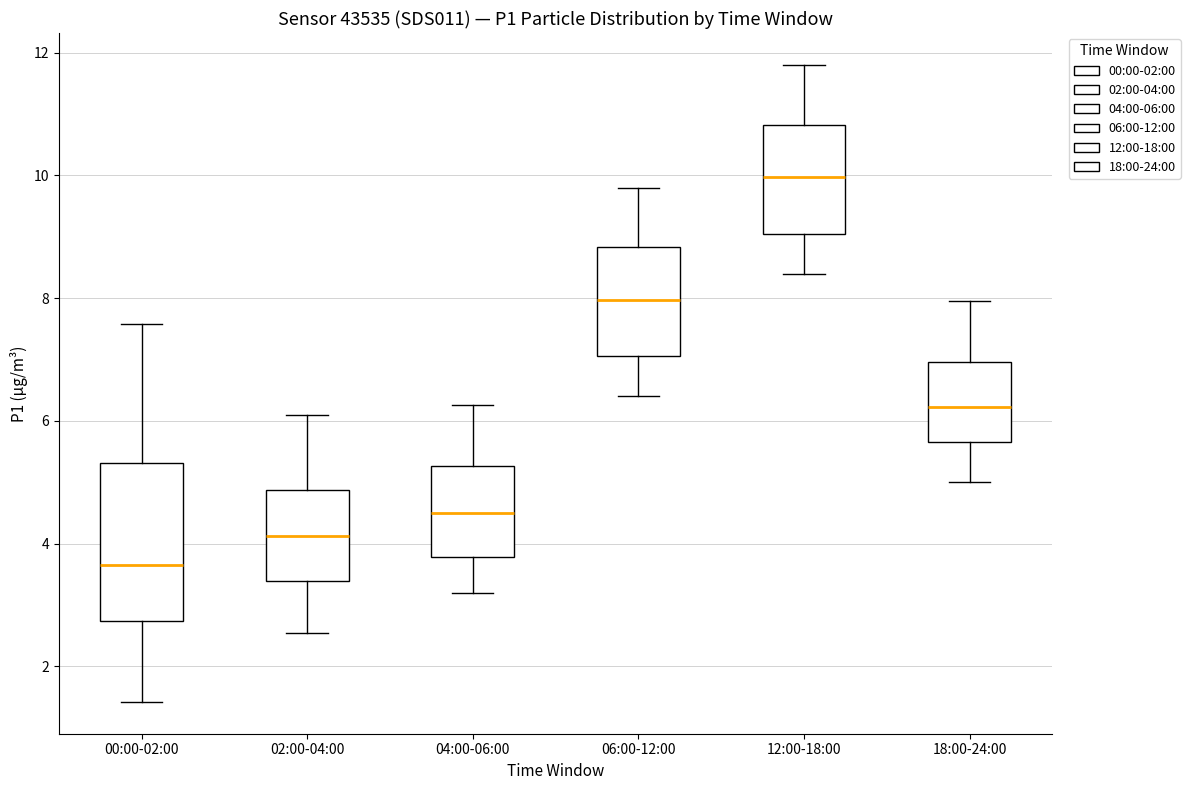

Reading left to right, read every box against the y-axis: the position of its median line, the range the box covers, and the ends of its whiskers. The values are not printed on the chart, so give them approximately, as read against the axis.

00:00-02:00: median 3.6, box 2.8 to 5.4, whiskers 1.4 to 7.6
02:00-04:00: median 4.2, box 3.4 to 4.8, whiskers 2.6 to 6.2
04:00-06:00: median 4.6, box 3.8 to 5.2, whiskers 3.2 to 6.2
06:00-12:00: median 8.0, box 7.0 to 8.8, whiskers 6.4 to 9.8
12:00-18:00: median 10.0, box 9.0 to 10.8, whiskers 8.4 to 11.8
18:00-24:00: median 6.2, box 5.6 to 7.0, whiskers 5.0 to 8.0